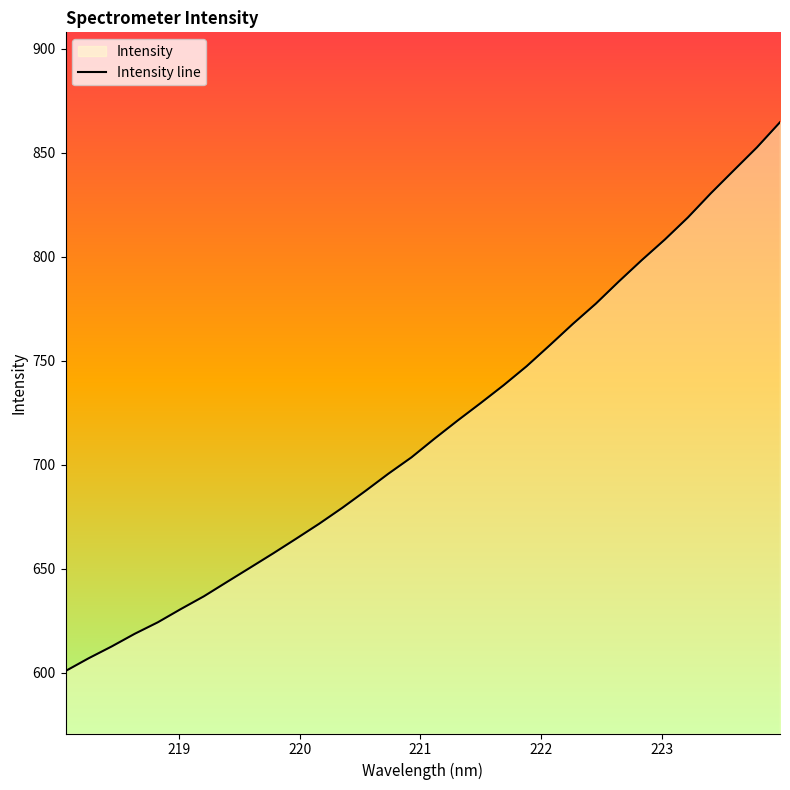

What is the sum of all values?

22939.0